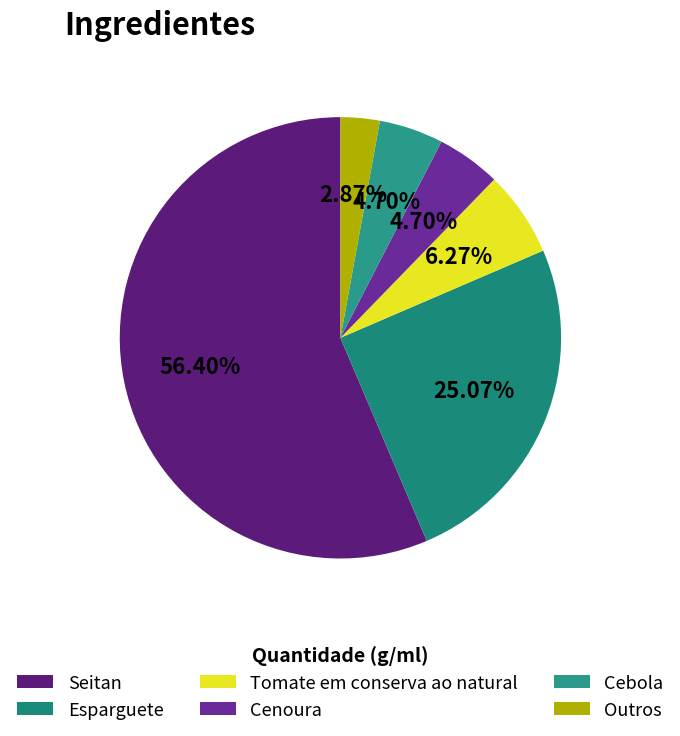

Which slice is the smallest?

Outros